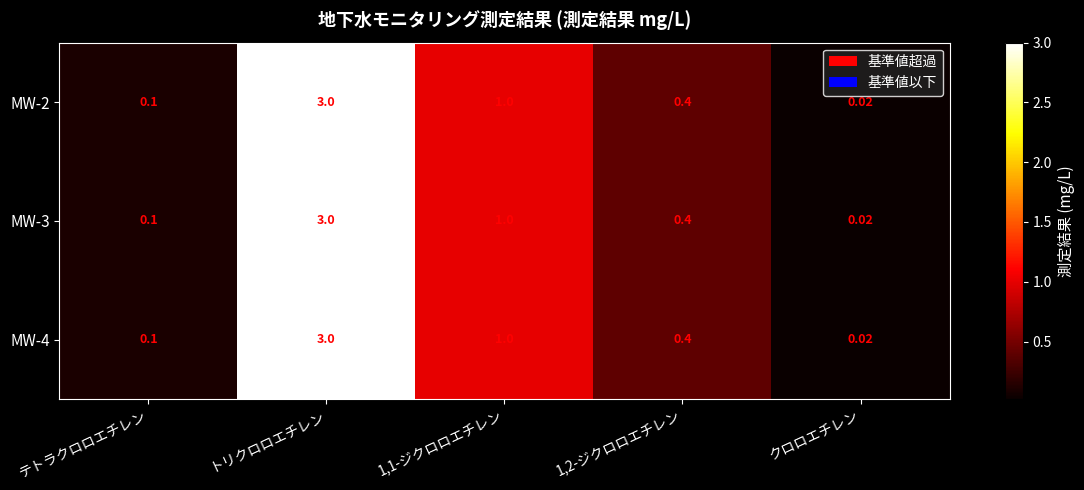

At which label does MW-3 reach its peak?

トリクロロエチレン